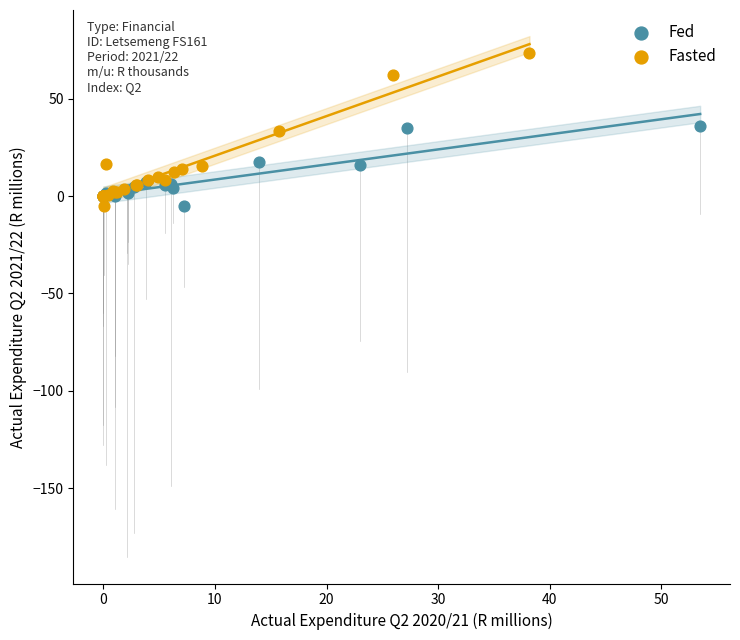

Which series contains the highest Y value?

Fasted